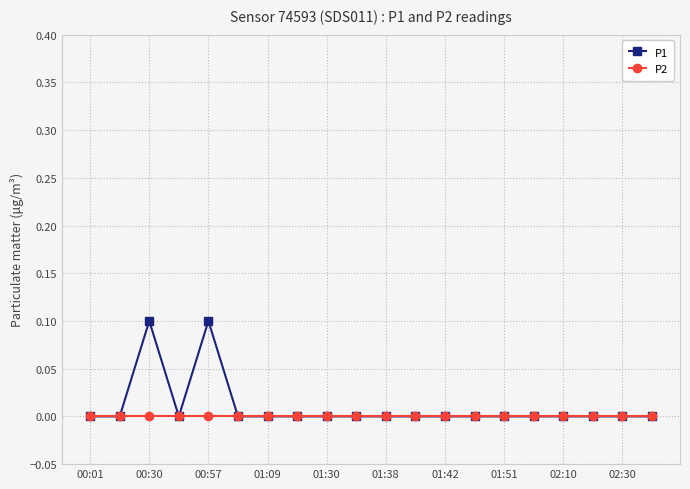

Reading left to right, what are all the values shown in this chart?

P1: 0.0	0.0	0.1	0.0	0.1	0.0	0.0	0.0	0.0	0.0	0.0	0.0	0.0	0.0	0.0	0.0	0.0	0.0	0.0	0.0
P2: 0.0	0.0	0.0	0.0	0.0	0.0	0.0	0.0	0.0	0.0	0.0	0.0	0.0	0.0	0.0	0.0	0.0	0.0	0.0	0.0